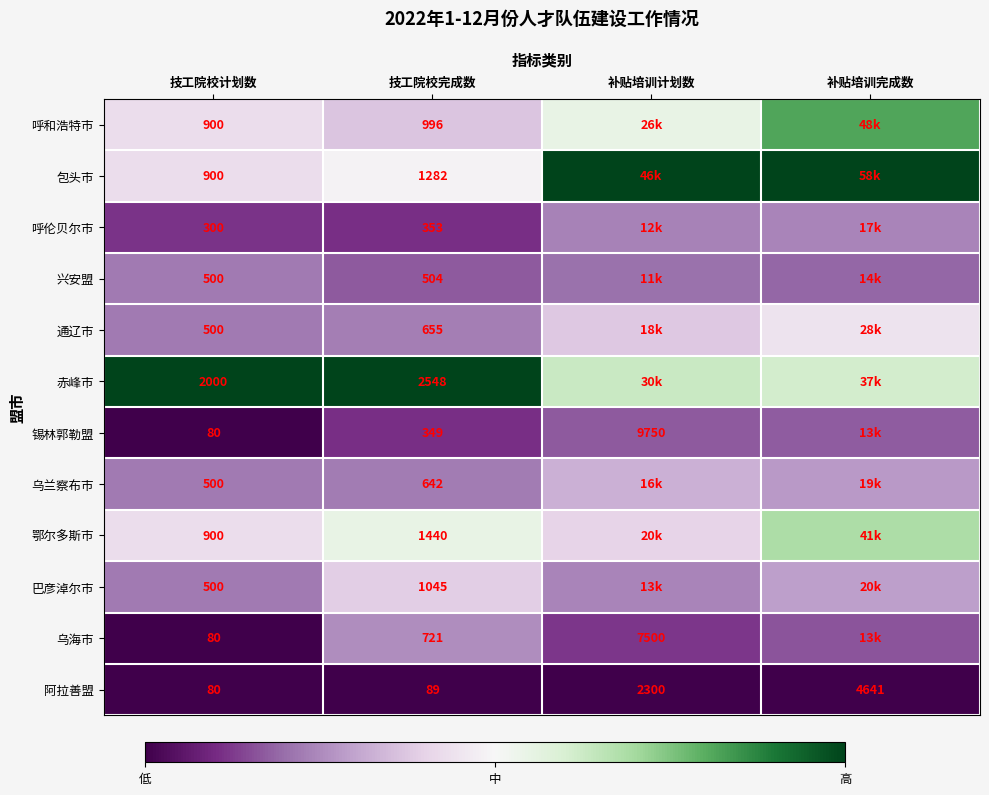

At 技工院校完成数, list the series in order from largest to smallest.

赤峰市, 鄂尔多斯市, 包头市, 巴彦淖尔市, 呼和浩特市, 乌海市, 通辽市, 乌兰察布市, 兴安盟, 呼伦贝尔市, 锡林郭勒盟, 阿拉善盟